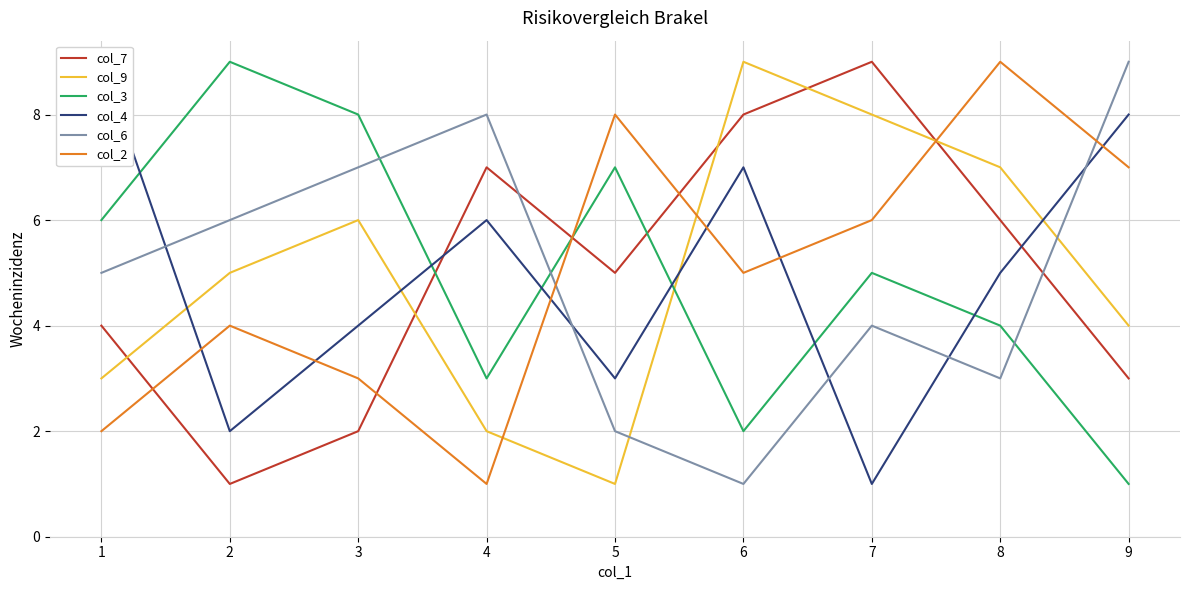

True or false: col_2 and col_4 intersect in this chart.

True